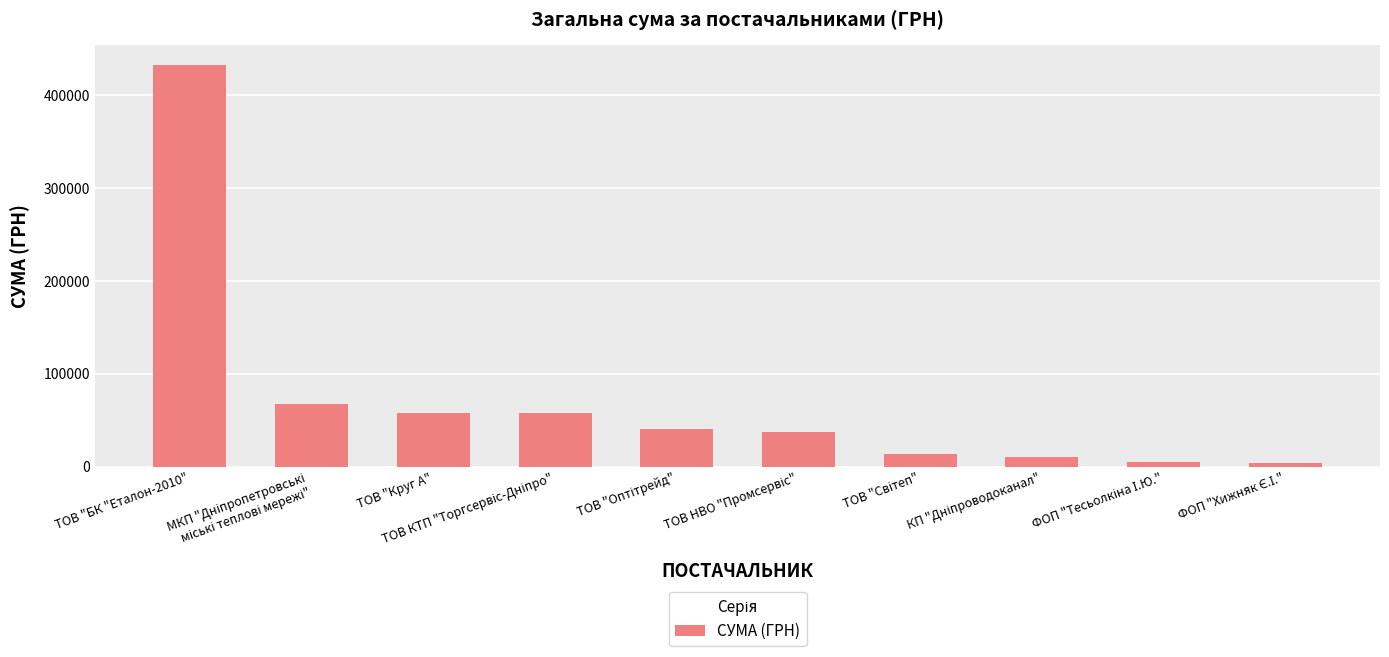

What is the difference between the second highest and minimum values?

64227.7